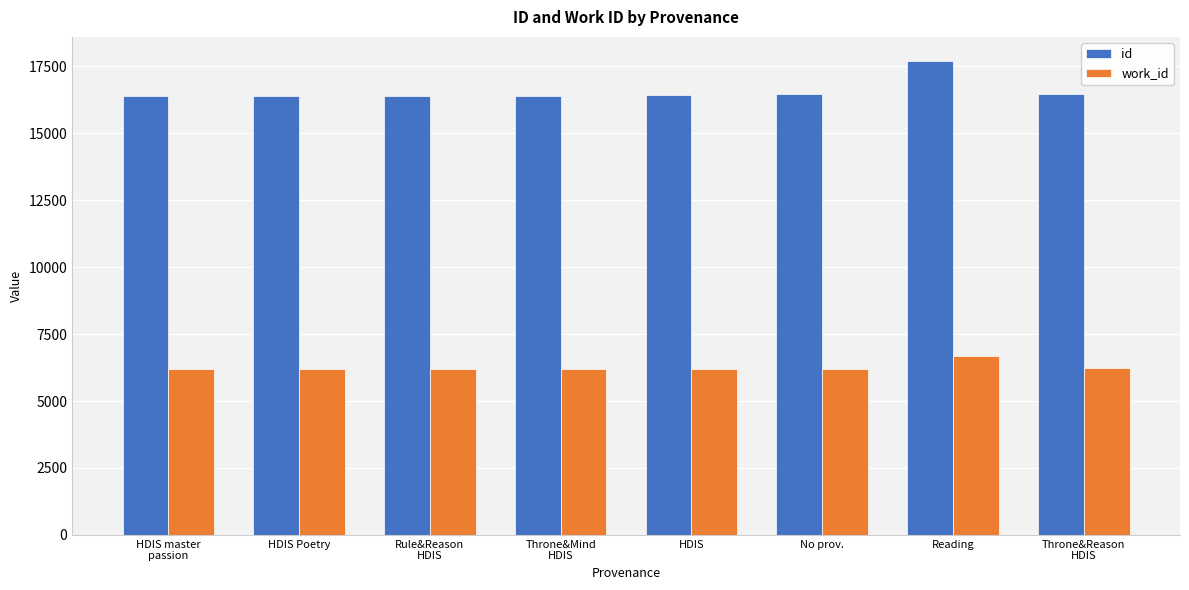

What is the difference between the highest and lowest values at HDIS?

10228